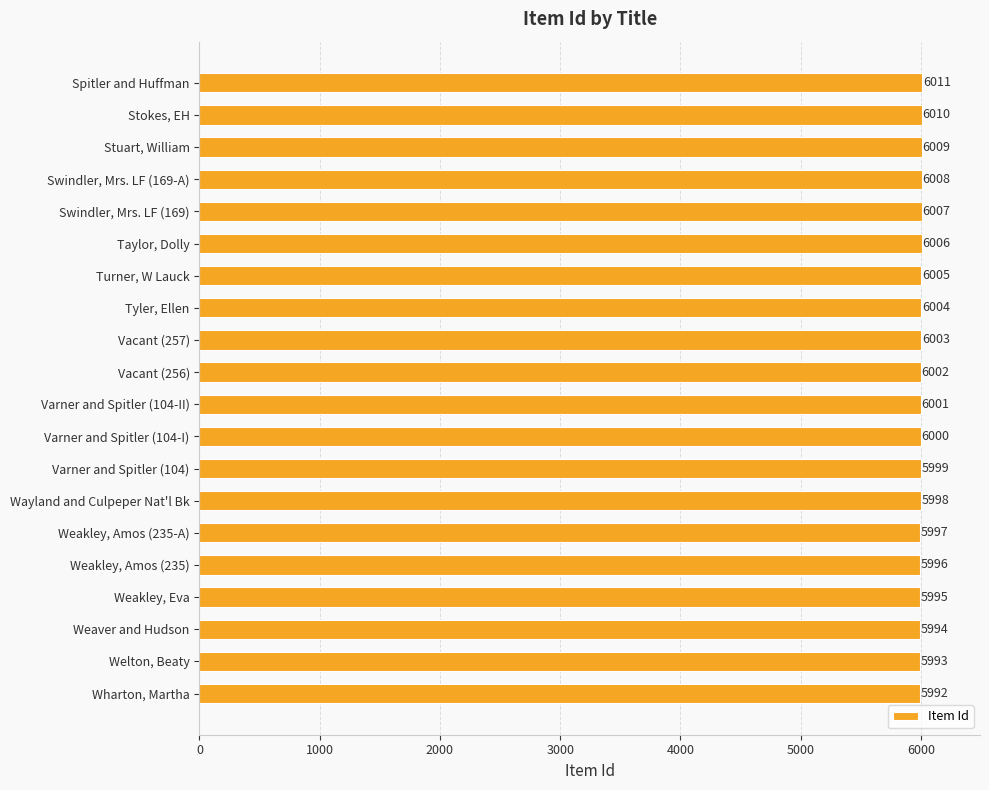

At which label is the value closest to 6001?

Varner and Spitler (104-II)